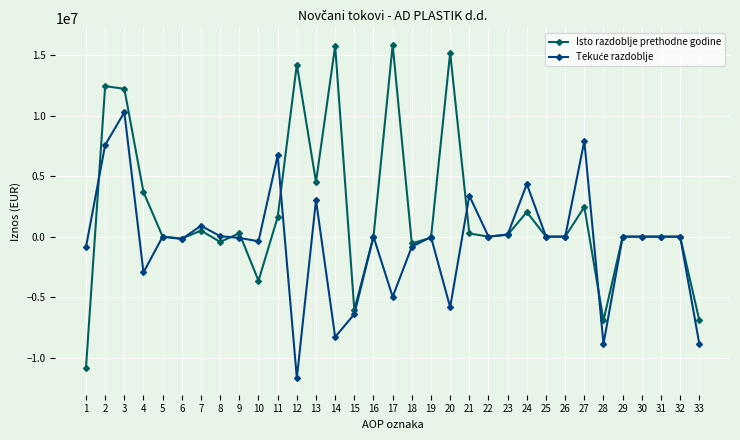

What is the difference between the second highest and minimum values in the Isto razdoblje prethodne godine series?

26569944